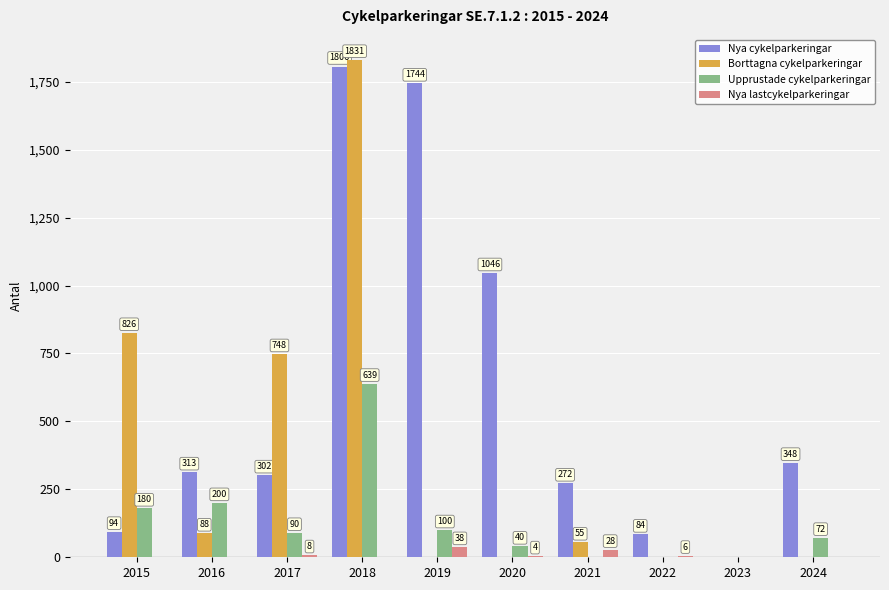

What is the total value across all series at 2015?

1100